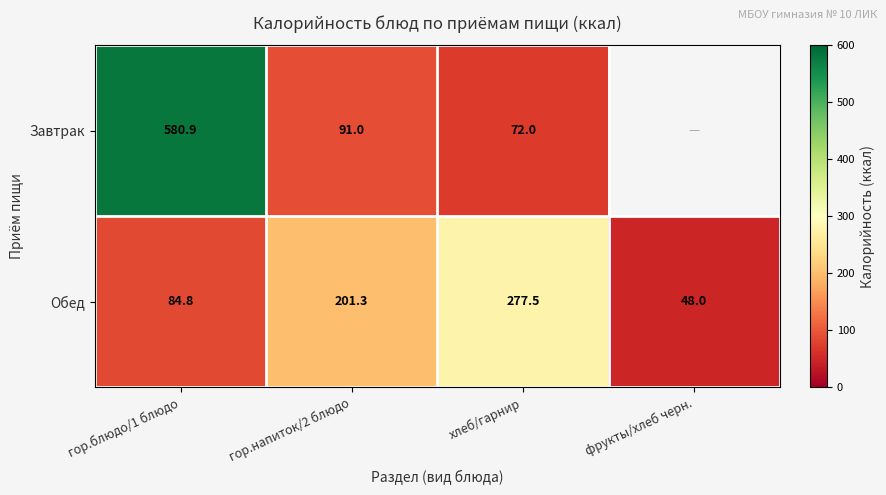

What is the approximate value of Обед at фрукты/хлеб черн.?

48.0